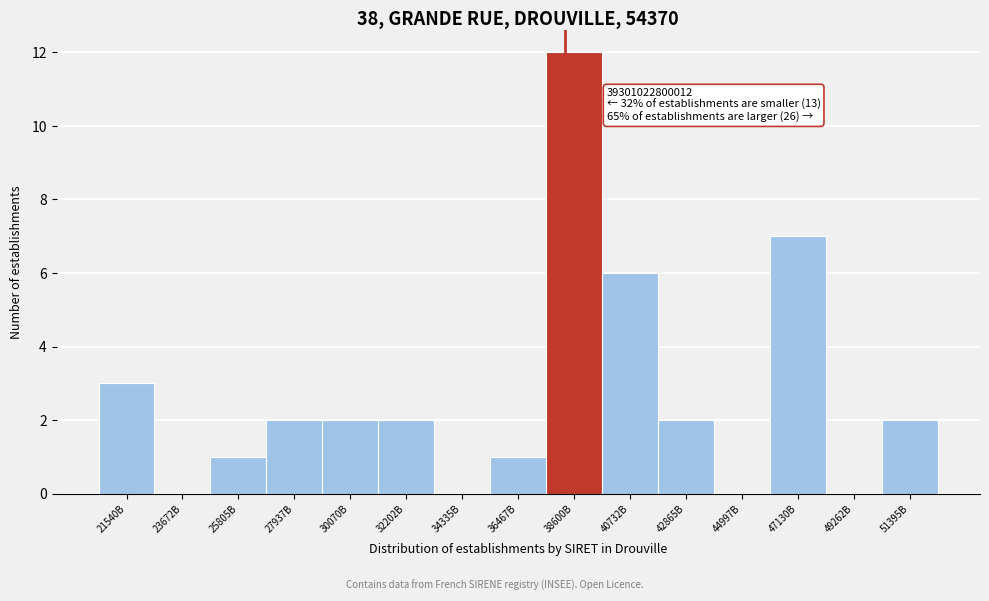

Reading left to right, list all the values displayed in this chart.

21540B=3	23672B=0	25805B=1	27937B=2	30070B=2	32202B=2	34335B=0	36467B=1	38600B=12	40732B=6	42865B=2	44997B=0	47130B=7	49262B=0	51395B=2